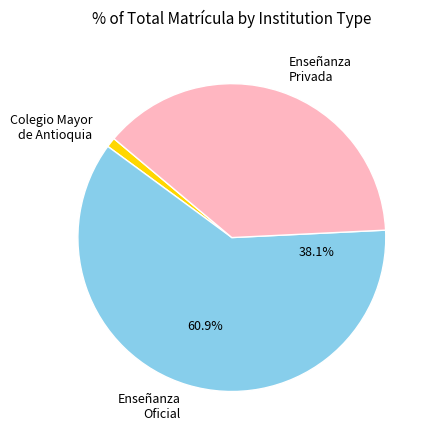

Between COLEGIO MAYOR DE ANTIOQUIA and TOTAL ENSEÑANZA SUPERIOR OFICIAL, which is larger?

TOTAL ENSEÑANZA SUPERIOR OFICIAL